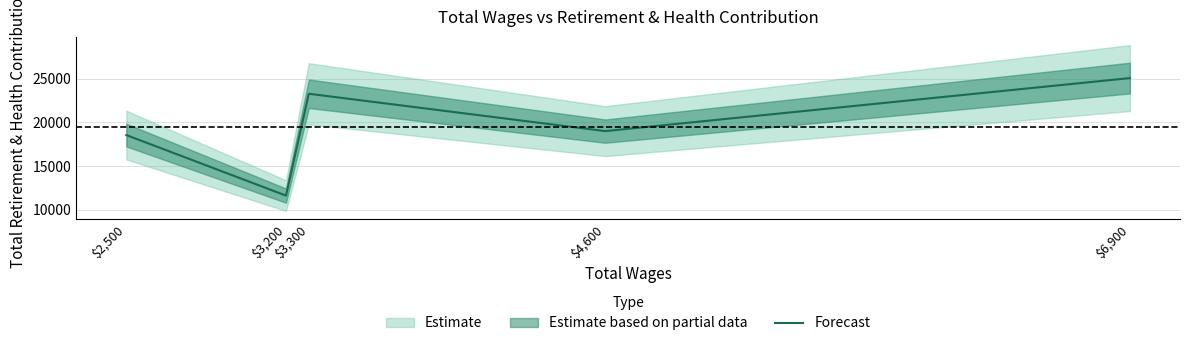

What is the average value?

19504